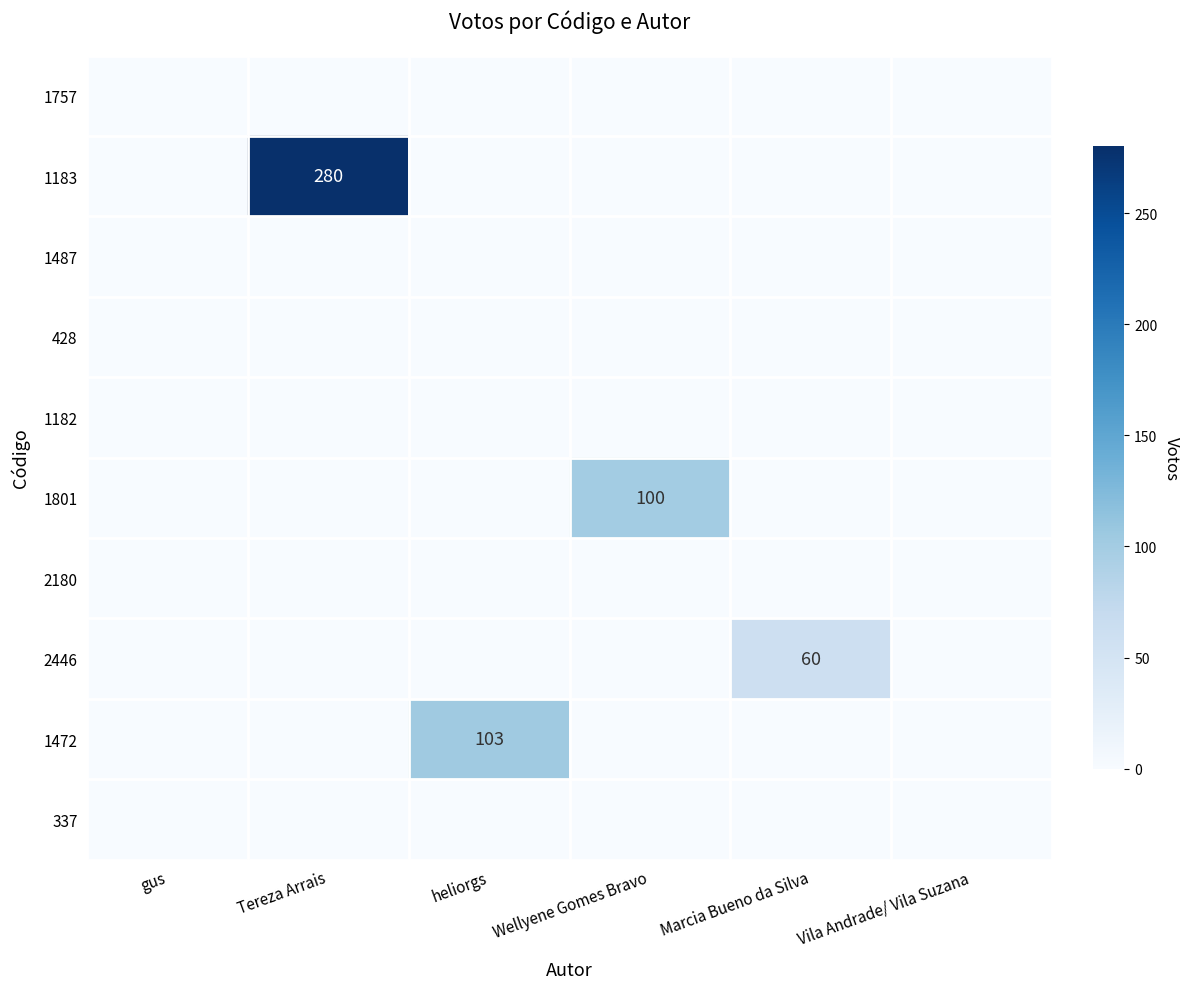

At Wellyene Gomes Bravo, list the series in order from largest to smallest.

1801, 1757, 1183, 1487, 428, 1182, 2180, 2446, 1472, 337